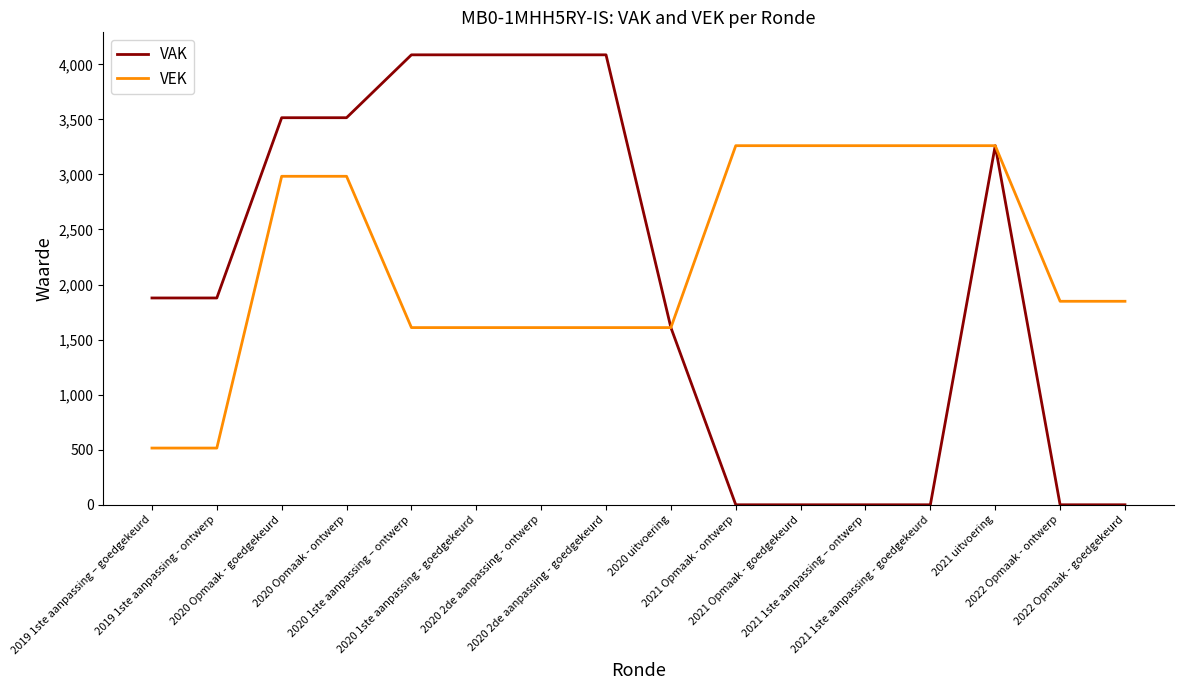

What is the difference between the maximum and minimum values in the VAK series?

4086